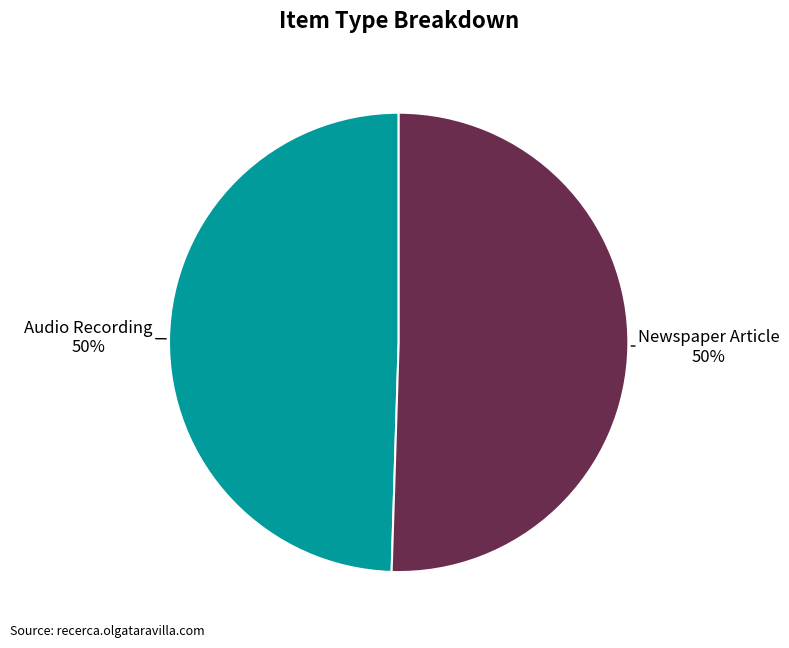

How many slices are in this pie chart?

2